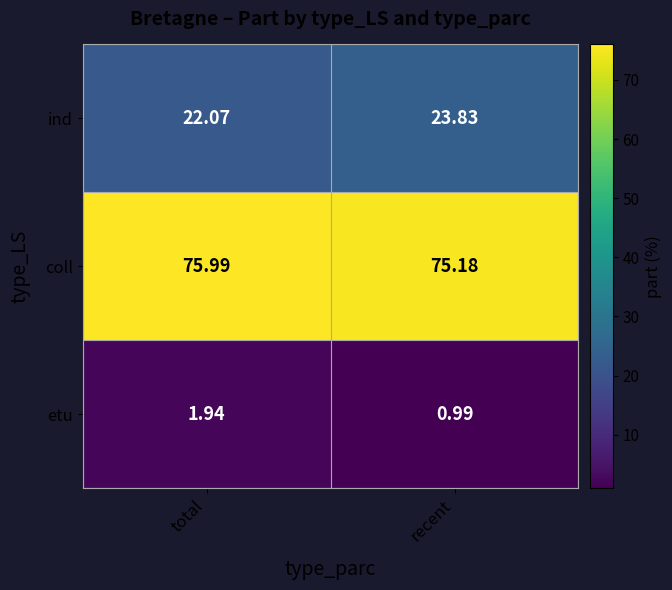

Which label corresponds to the smallest value in the chart?

recent